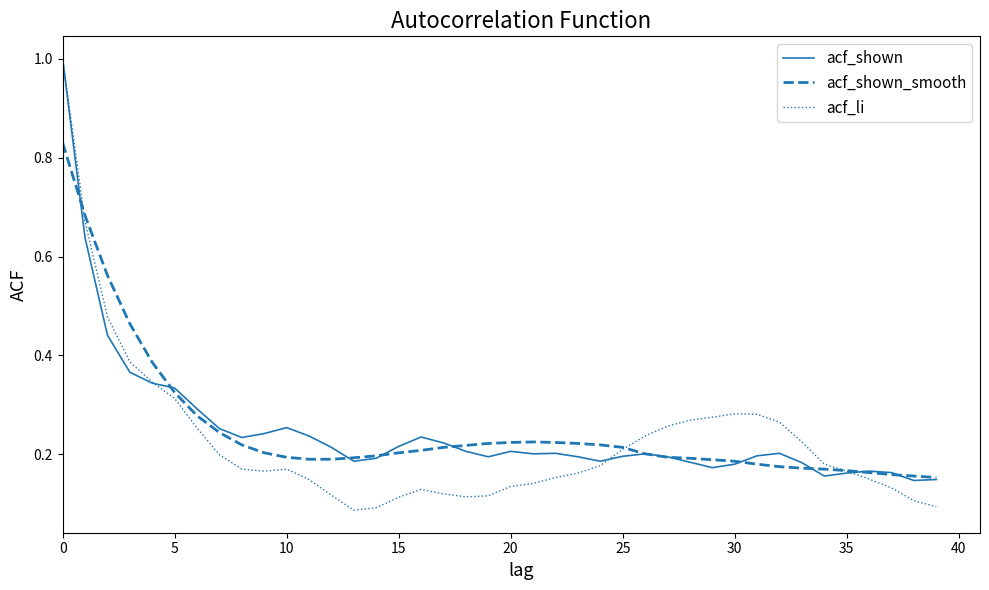

What is the highest value of the acf_li series?

1.0